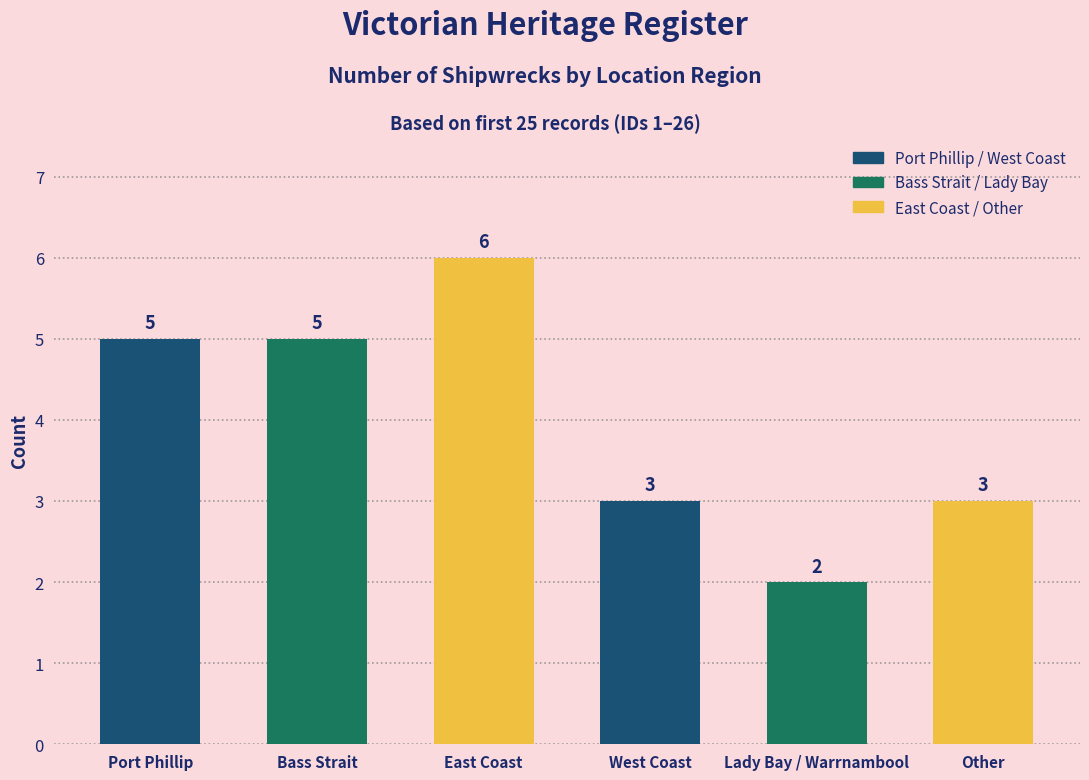

Does the chart contain stacked bars?

No